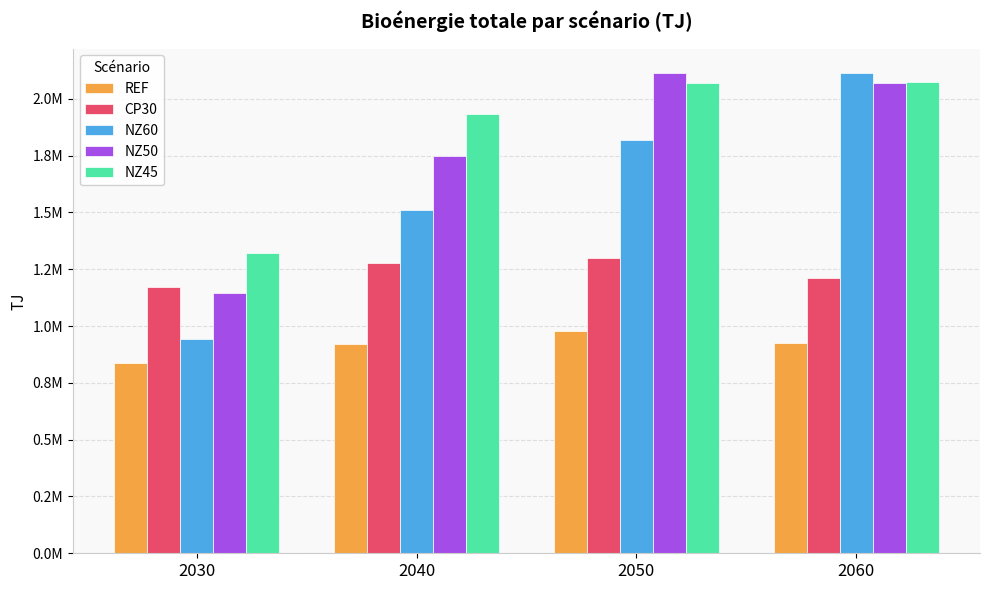

Does the chart contain stacked bars?

No